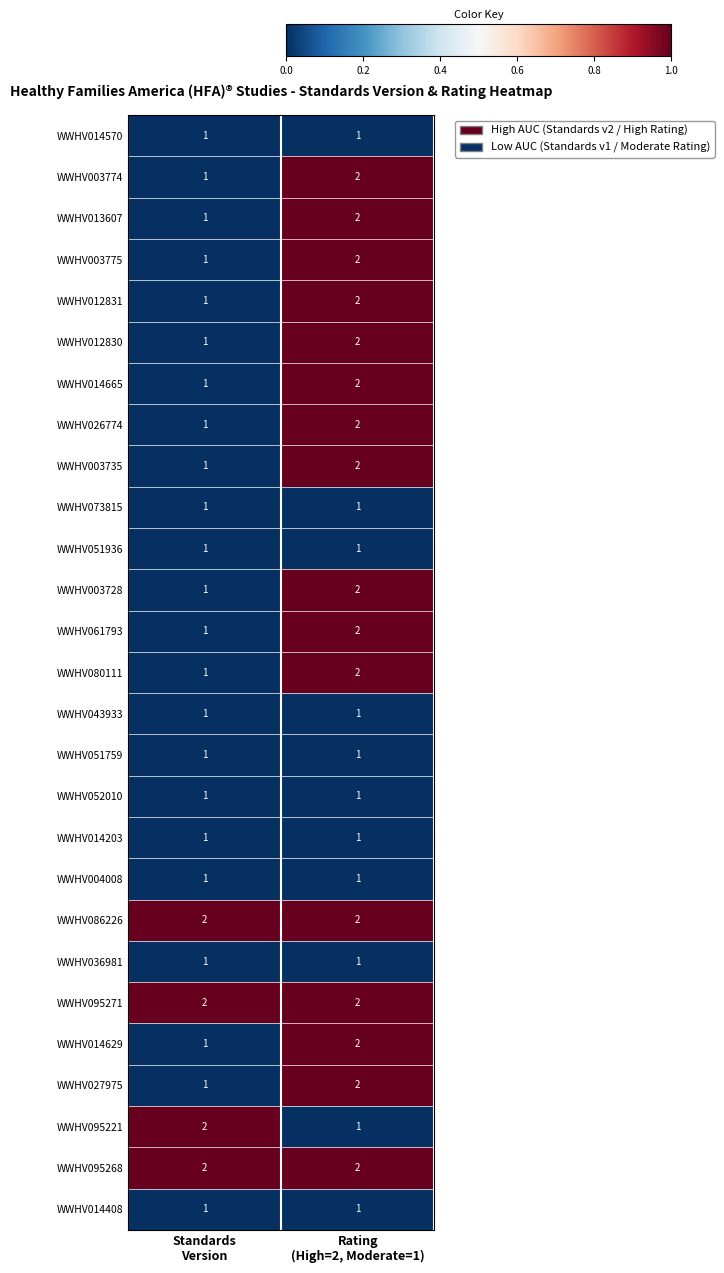

What is the sum of all WWHV013607 values?

3